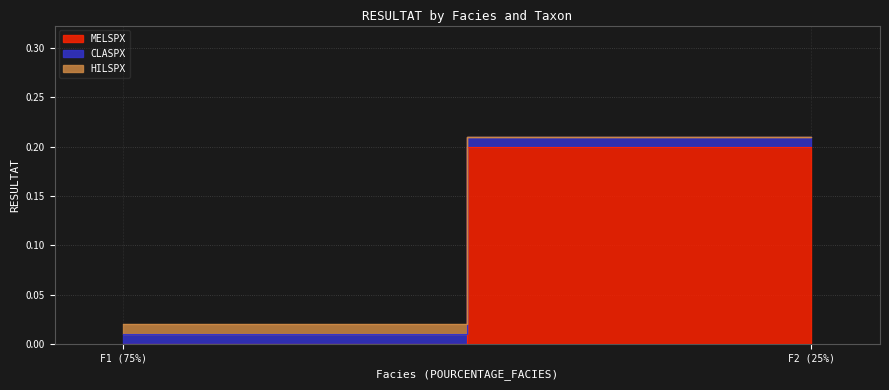

List the labels in order of HILSPX value, smallest first.

F2 (25%), F1 (75%)